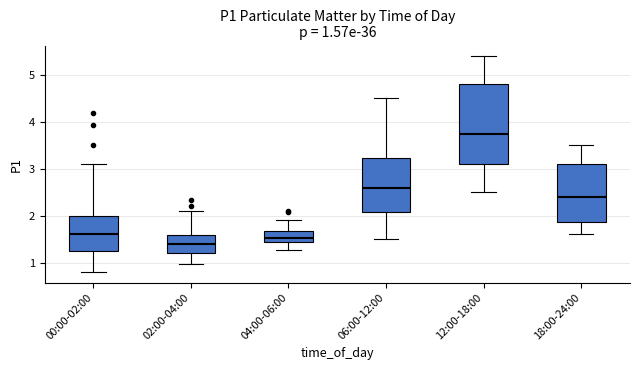

Which box is the tallest, from its lower edge to its upper edge?

12:00-18:00